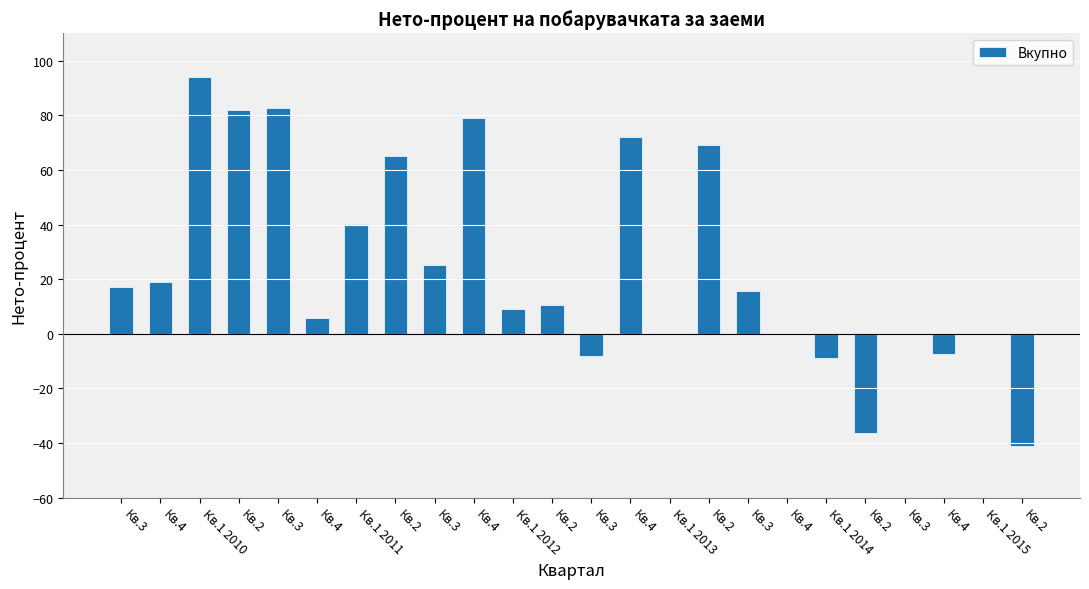

Are the bars horizontal?

No